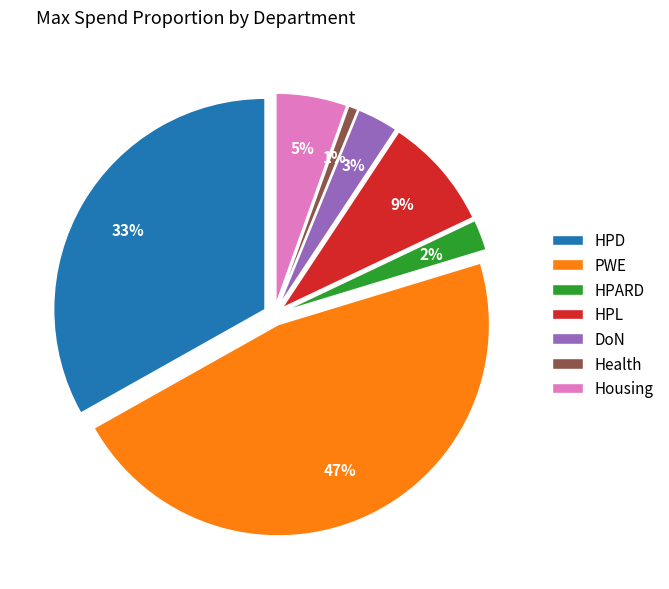

What percentage is the HPL slice, to the nearest percent?

9%